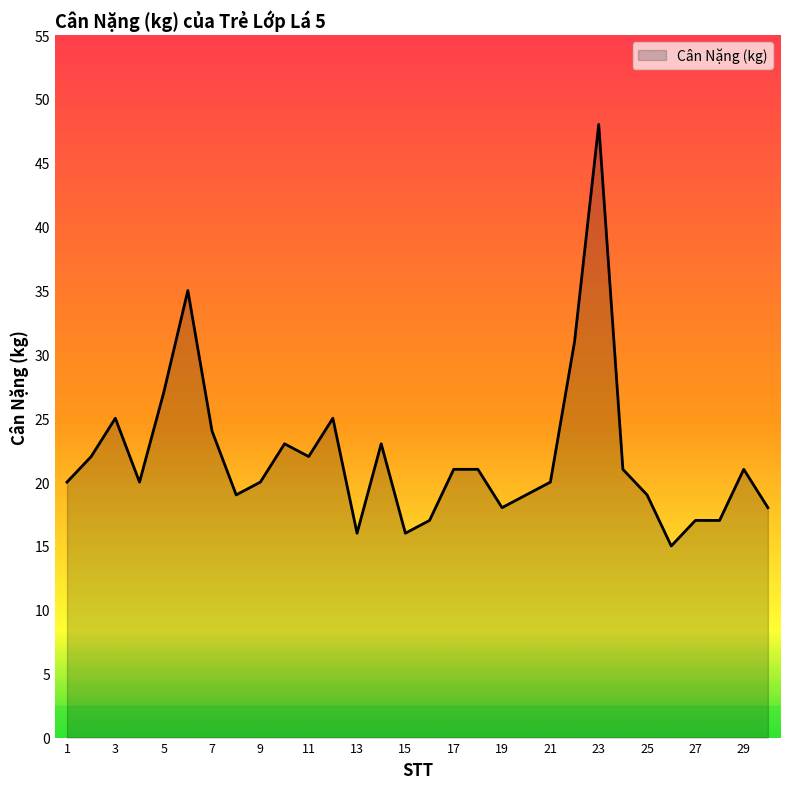

Reading left to right, list all the values displayed in this chart.

20	22	25	20	27	35	24	19	20	23	22	25	16	23	16	17	21	21	18	19	20	31	48	21	19	15	17	17	21	18